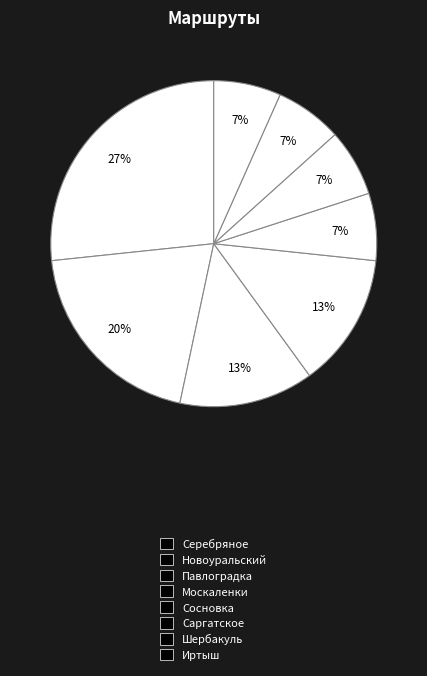

Is there a majority slice in this chart?

No